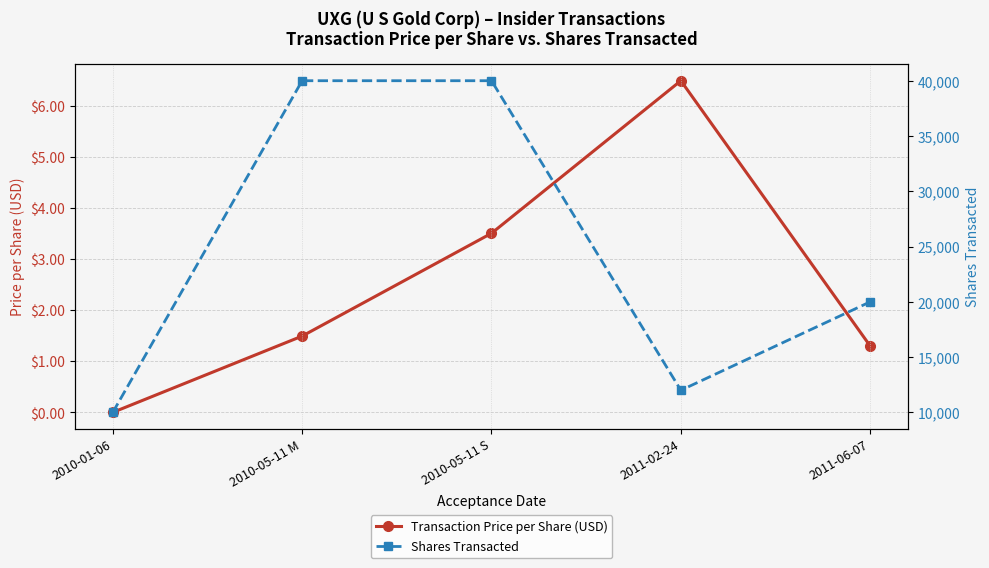

What is the sum of the Shares Transacted values at 2011-06-07 and 2010-05-11 M?

60000.0